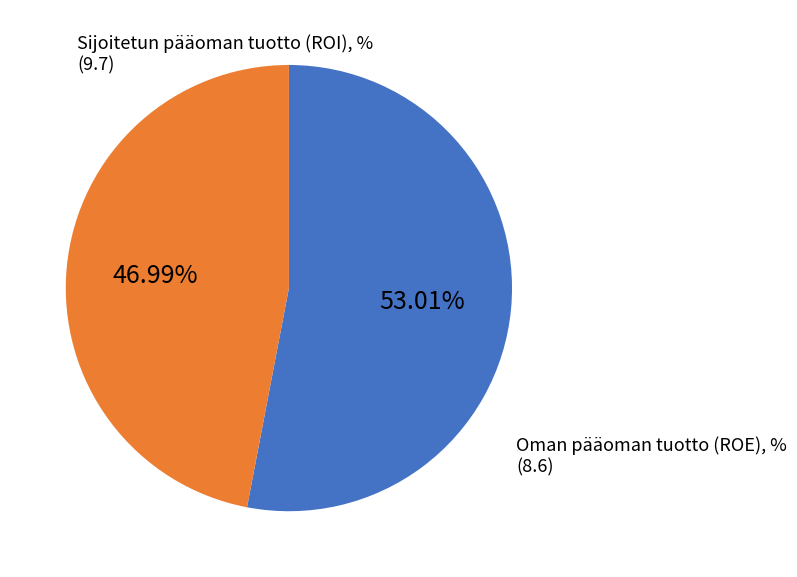

Does any single category account for the majority?

Yes